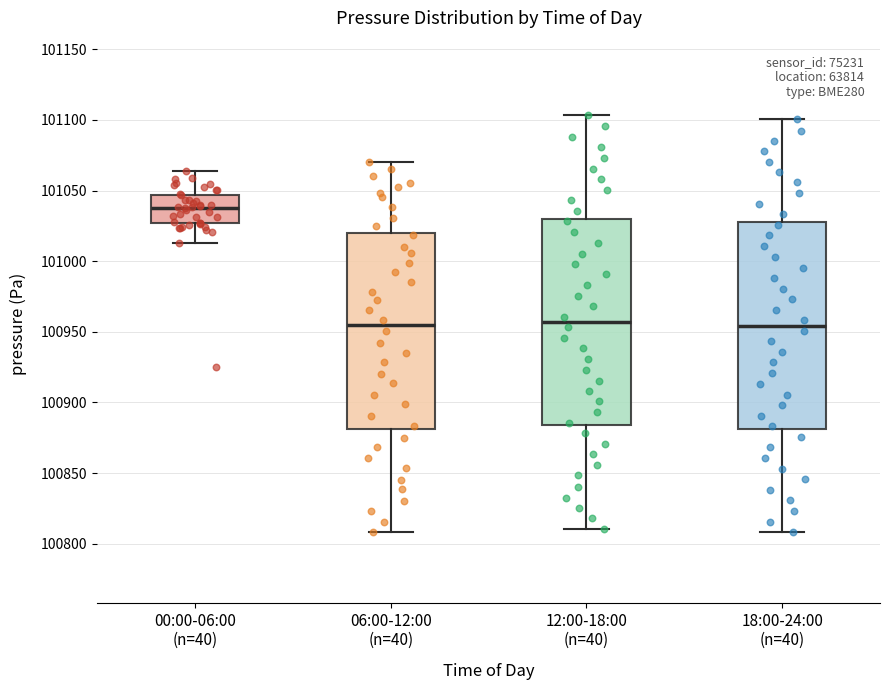

Where does the median line of the box for 18:00-24:00 (n=40) sit on the y-axis? The values are not printed on the chart, so give them approximately, as read against the axis.

100955